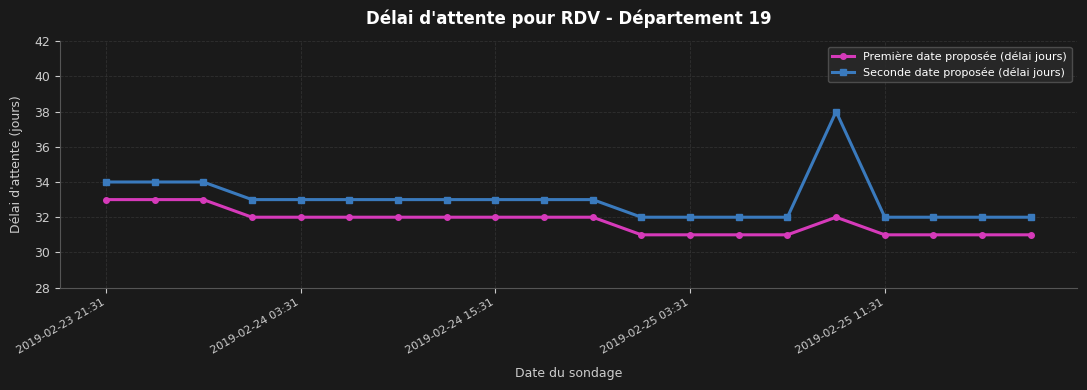

Reading left to right, list all the values displayed in this chart.

Première date proposée (délai jours): 33	33	33	32	32	32	32	32	32	32	32	31	31	31	31	32	31	31	31	31
Seconde date proposée (délai jours): 34	34	34	33	33	33	33	33	33	33	33	32	32	32	32	38	32	32	32	32